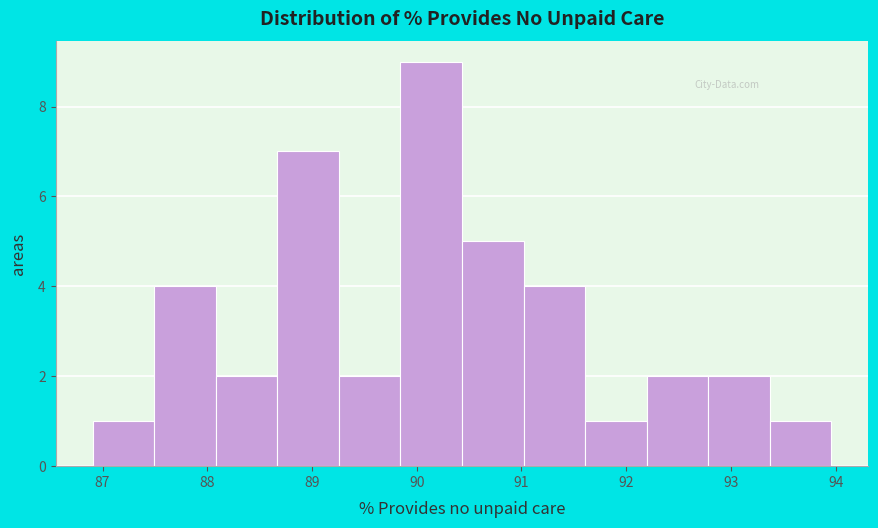

Reading left to right, list every bar in this chart as the range it spans on the x-axis followed by its height. Neither the bar edges nor the heights are printed on the chart, so give them approximately, as read against the axes.

86.9 to 87.5: 1
87.5 to 88.1: 4
88.1 to 88.7: 2
88.7 to 89.3: 7
89.3 to 89.8: 2
89.8 to 90.4: 9
90.4 to 91.0: 5
91.0 to 91.6: 4
91.6 to 92.2: 1
92.2 to 92.8: 2
92.8 to 93.4: 2
93.4 to 94.0: 1